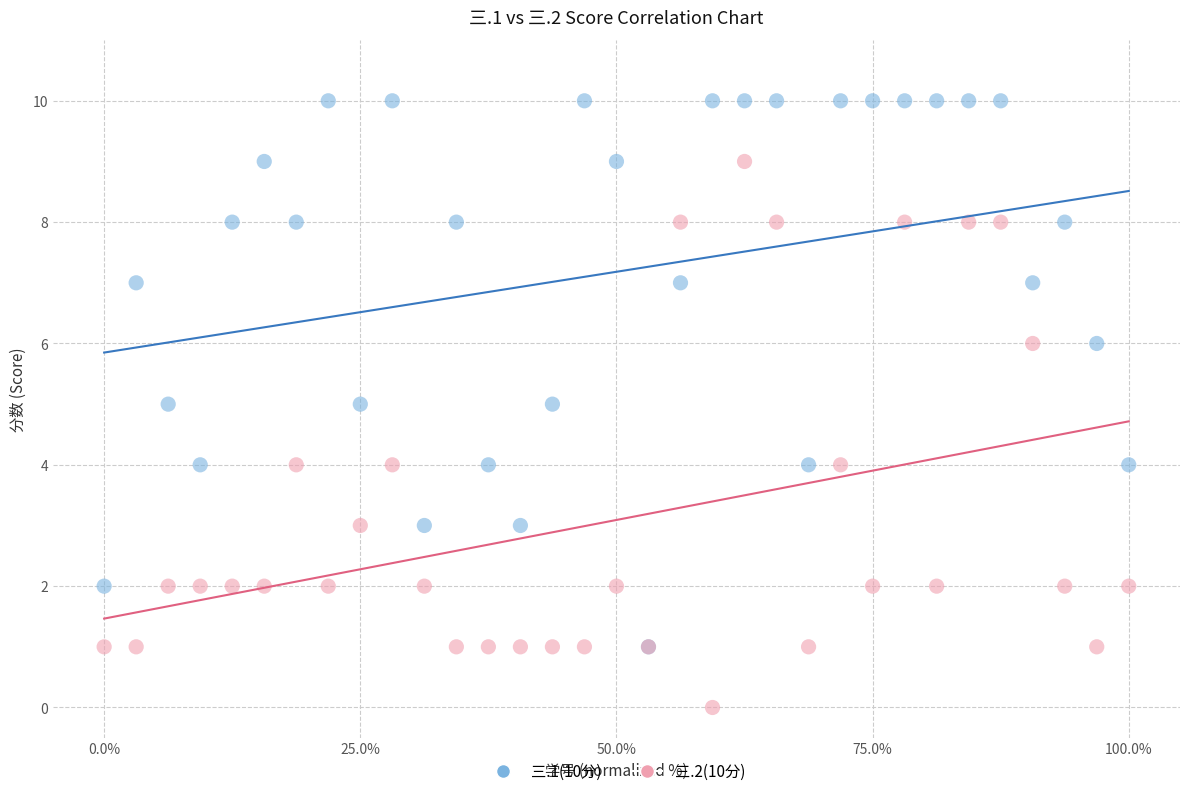

What are all the series names shown in the legend?

三.1(10分), 三.2(10分)